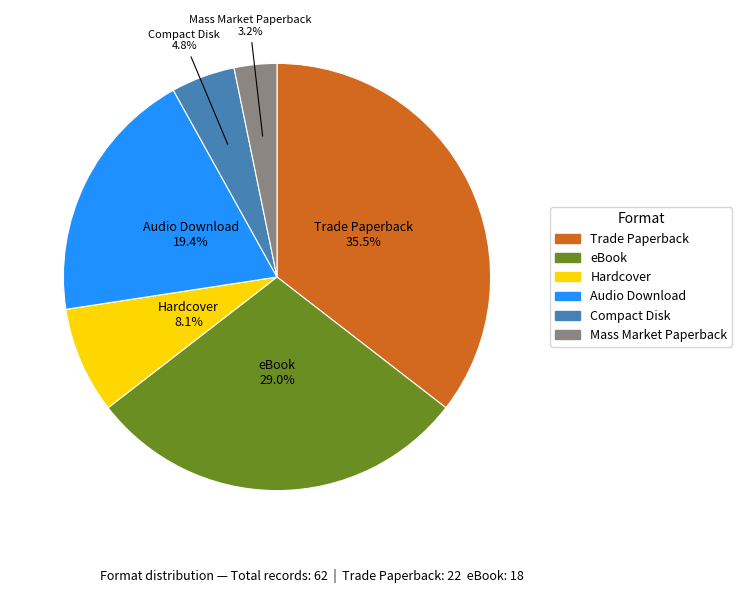

How many slices are in this pie chart?

6